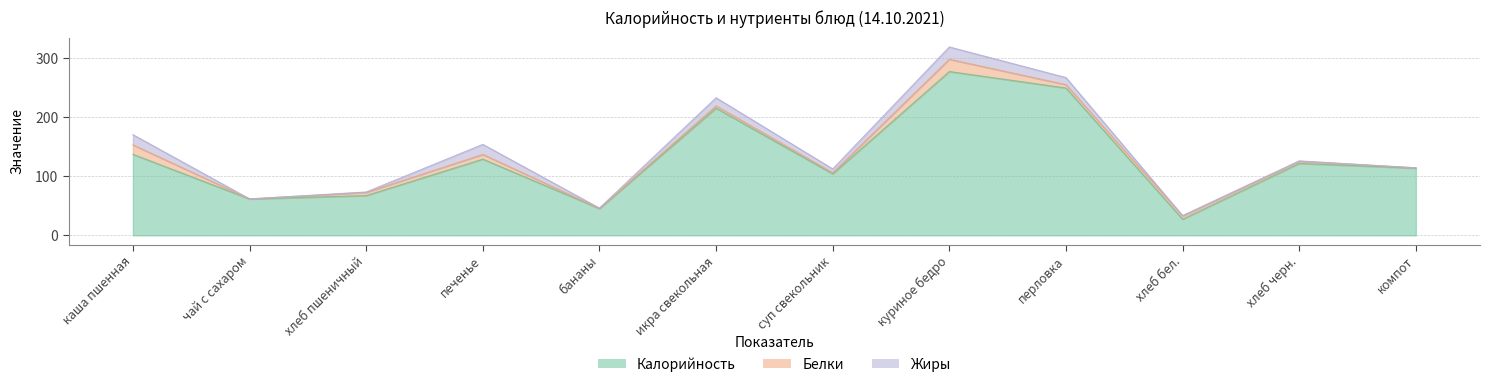

At how many categories does at least one series exceed 18?

12